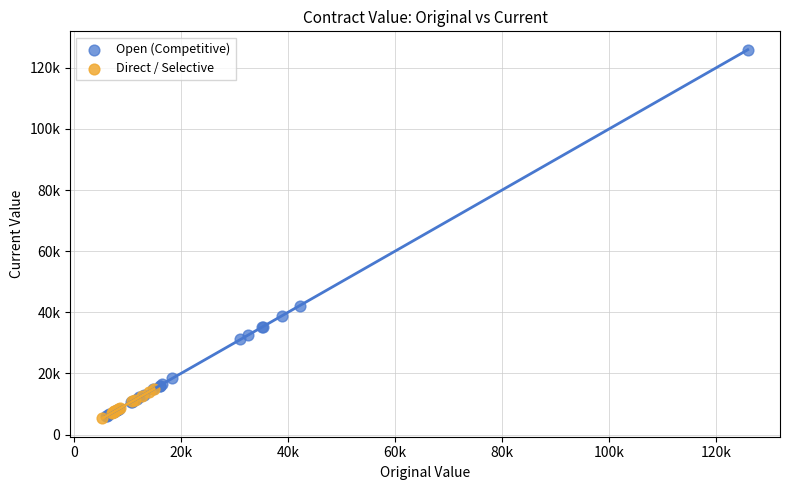

What are all the series names shown in the legend?

Open (Competitive), Direct / Selective